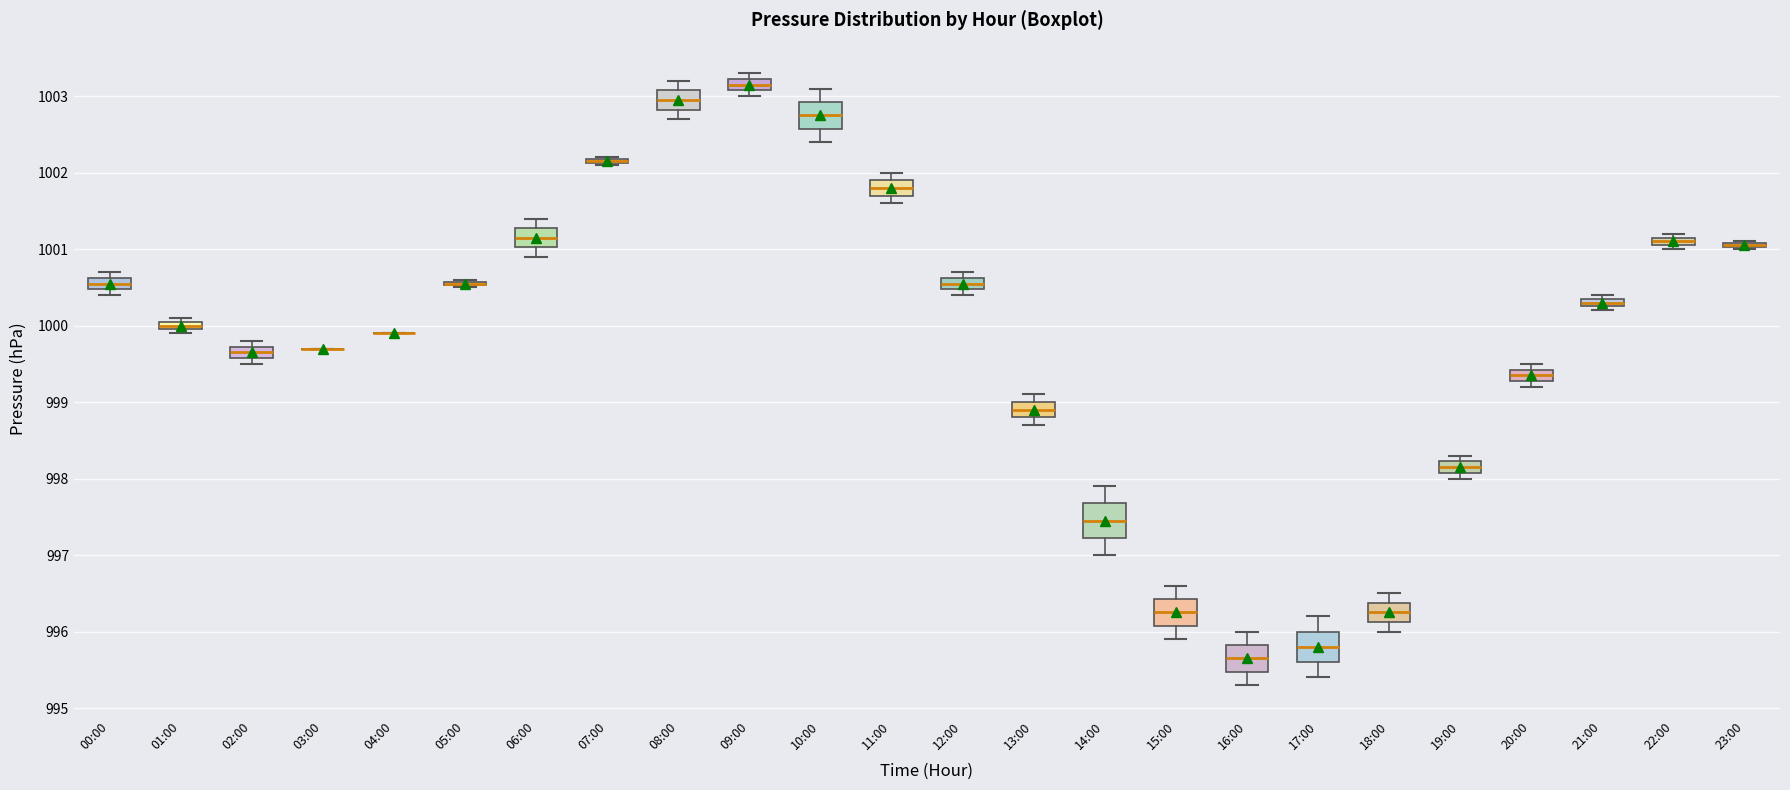

Where does the upper whisker of the box for 16:00 end on the y-axis? The values are not printed on the chart, so give them approximately, as read against the axis.

996.0